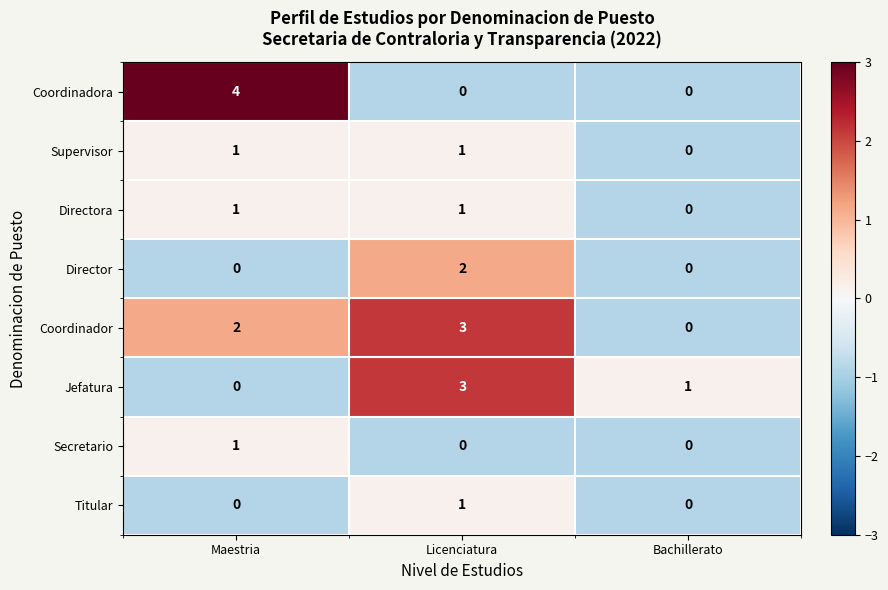

The value of Secretario at Maestria is 1. True or false?

True